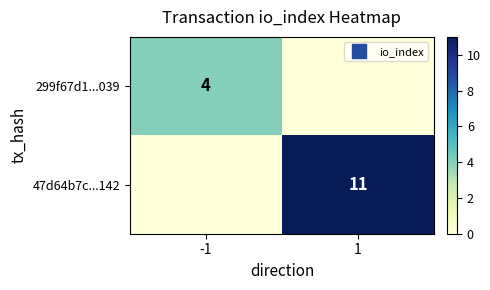

At which category is the sum across all series the highest?

1